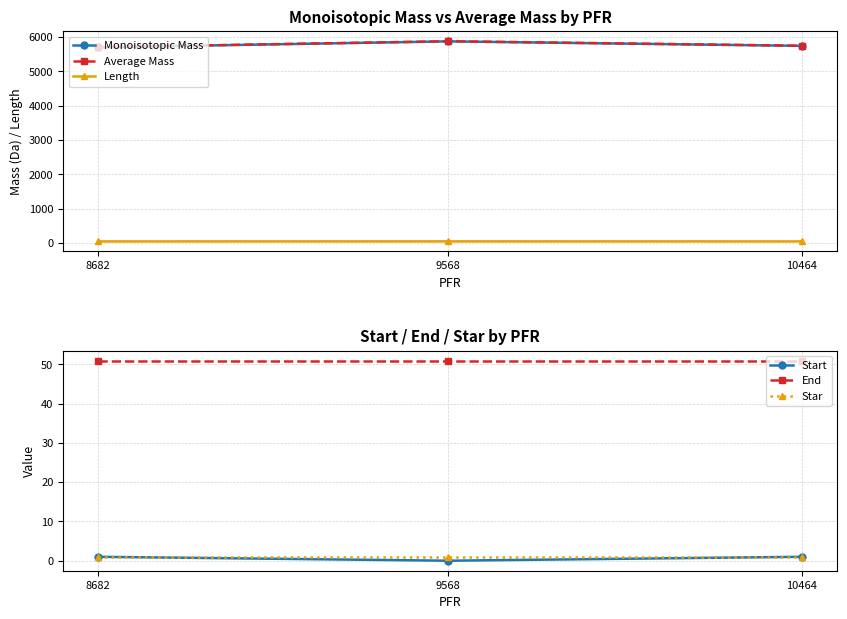

Reading left to right, list all the values displayed in this chart.

Monoisotopic Mass: 5703.1	5876.2	5745.1
Average Mass: 5706.6	5879.9	5748.7
Length: 51.0	52.0	51.0
Start: 1.0	0.0	1.0
End: 51.0	51.0	51.0
Star: 1.0	1.0	1.0